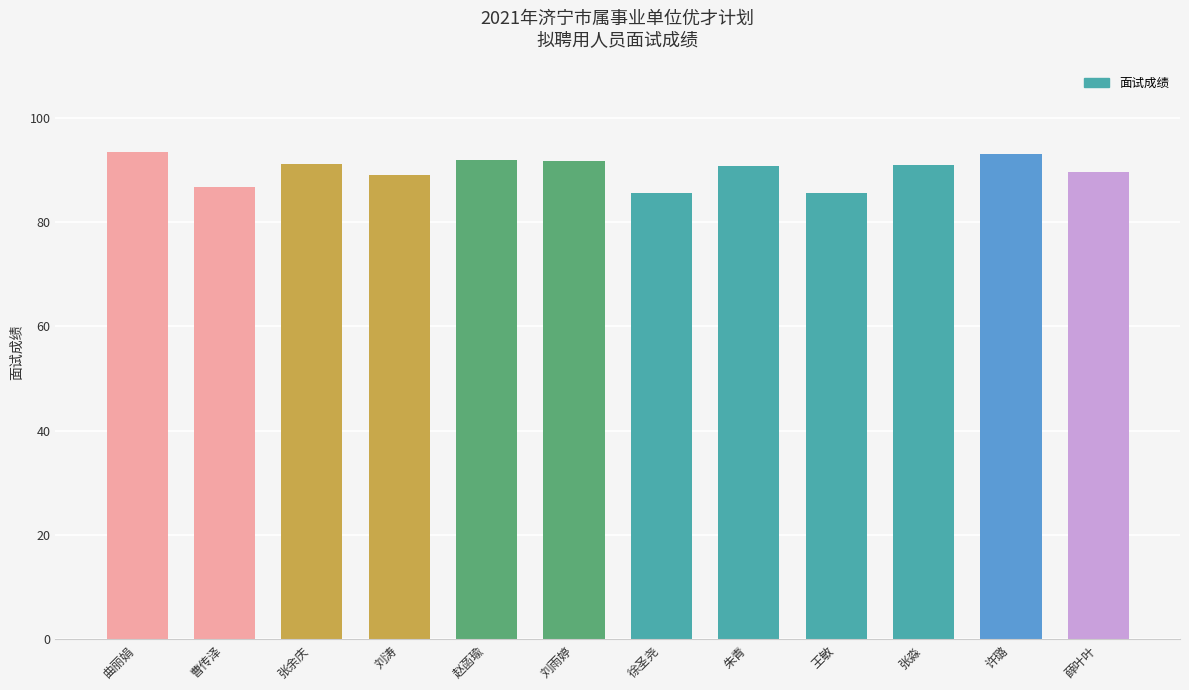

The value at 刘涛 is 89.0. True or false?

True